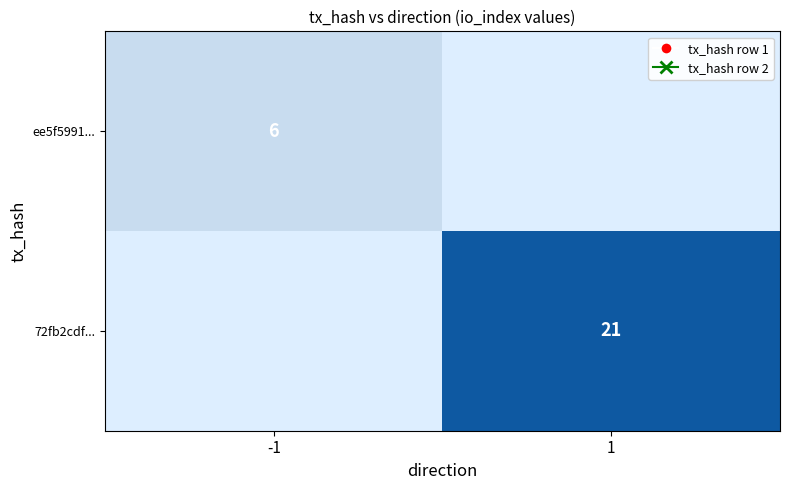

Which category has the highest value across all series?

1